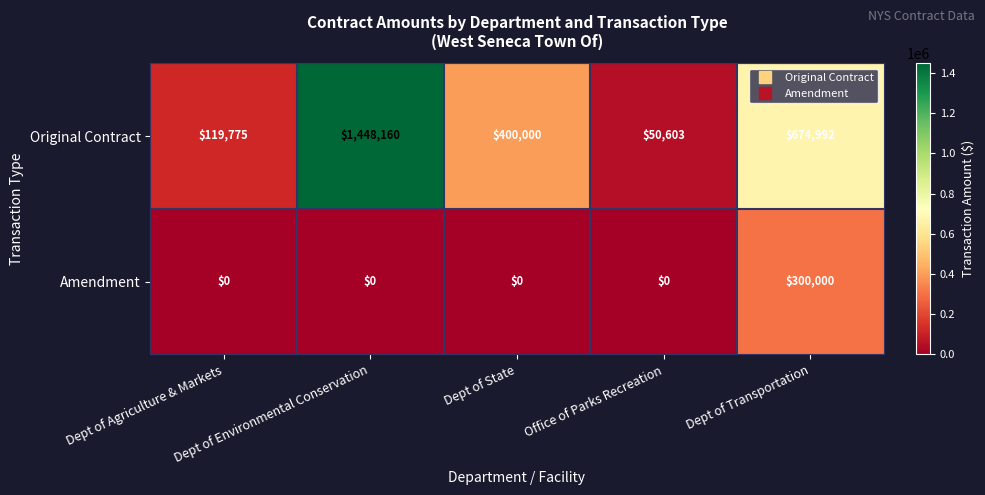

How many positive values does the Amendment series have?

1